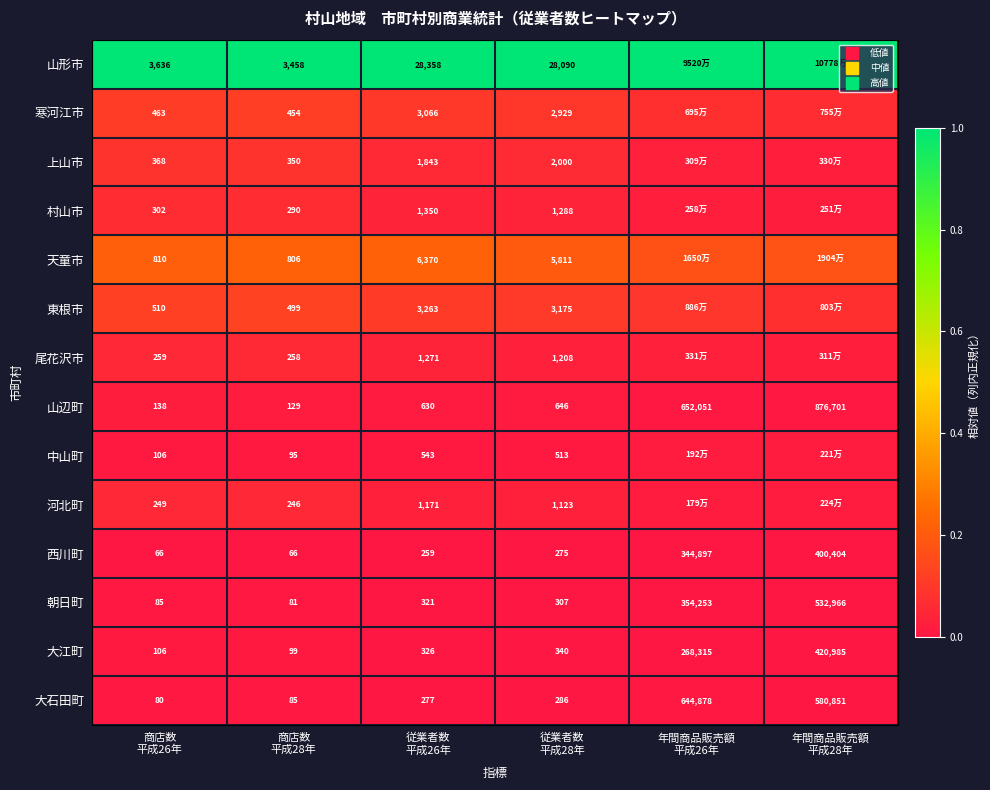

Which series has the largest total across all categories?

山形市